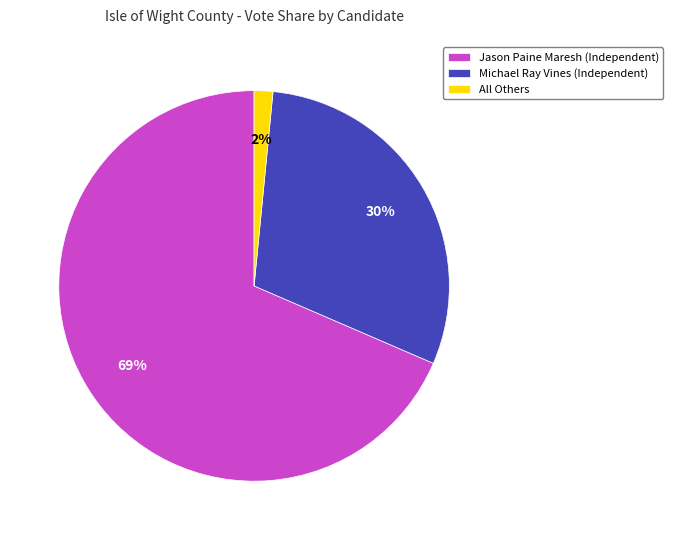

Is it true that Michael Ray Vines (Independent) is 38% of the pie?

False